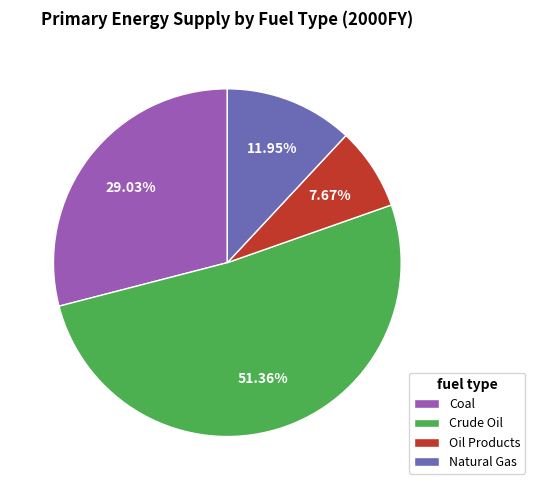

True or false: Natural Gas accounts for 20% of the total.

False